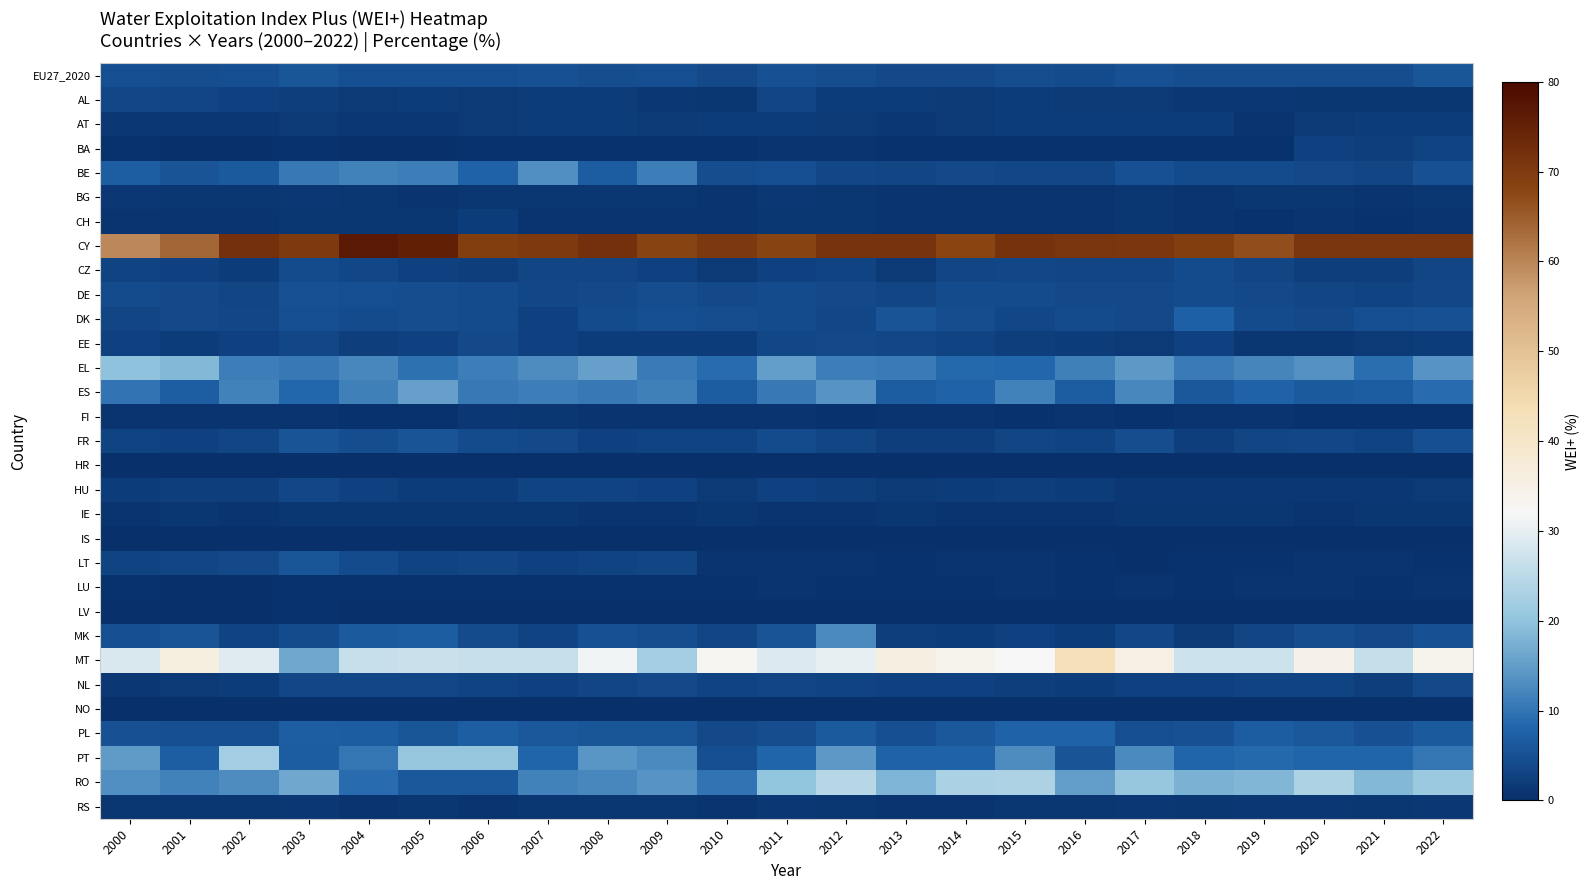

At how many categories does at least one series exceed 33?

23